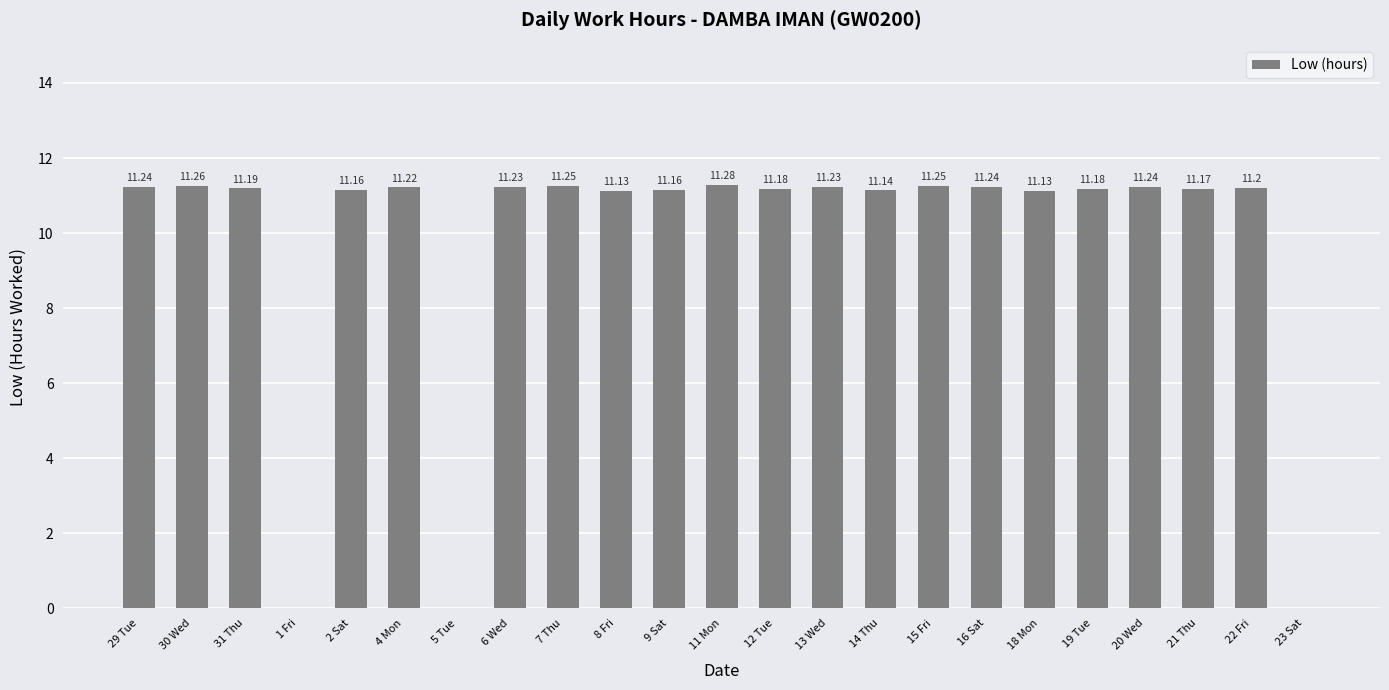

Is it true that the value at 30 Wed is 11.3?

True